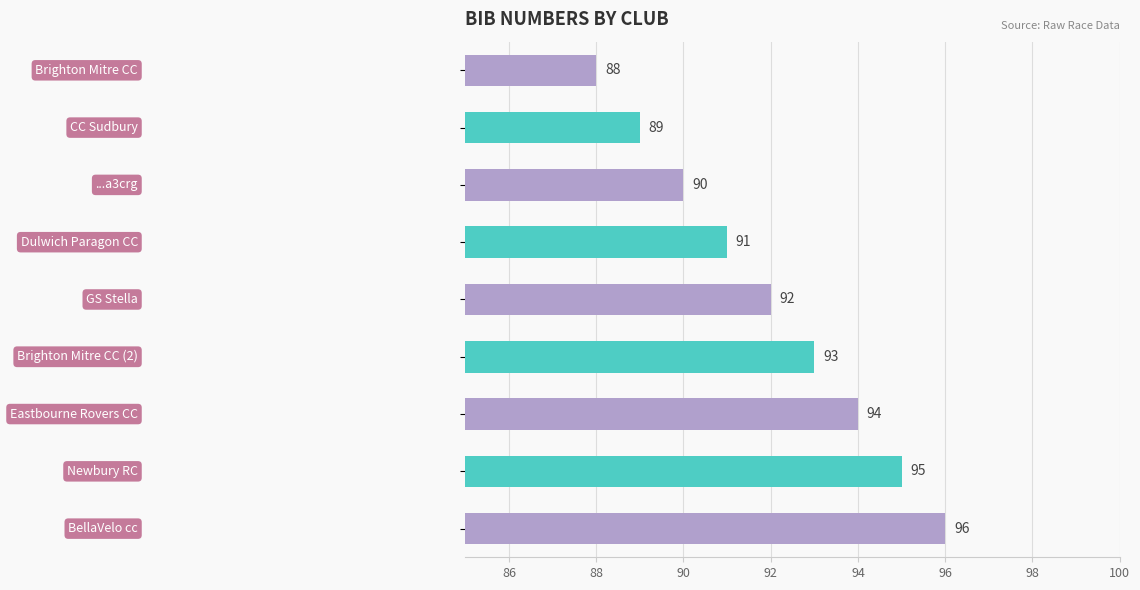

Count the values in the range 90 to 94.

5